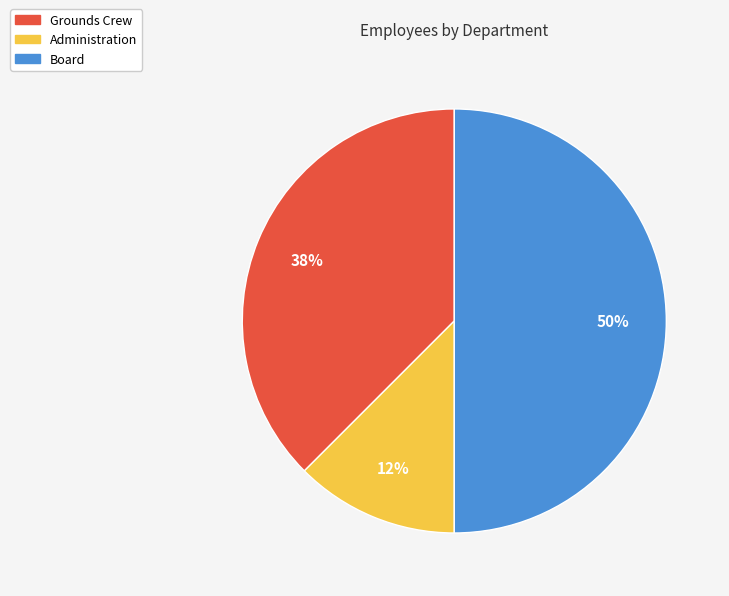

To the nearest percent, what is the average slice percentage?

33%